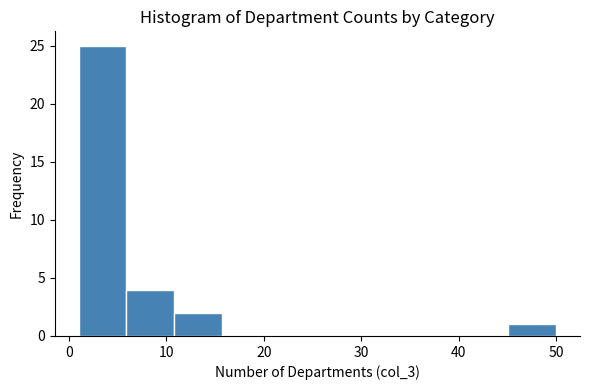

Which range on the x-axis has the tallest bar?

1.0 to 5.9